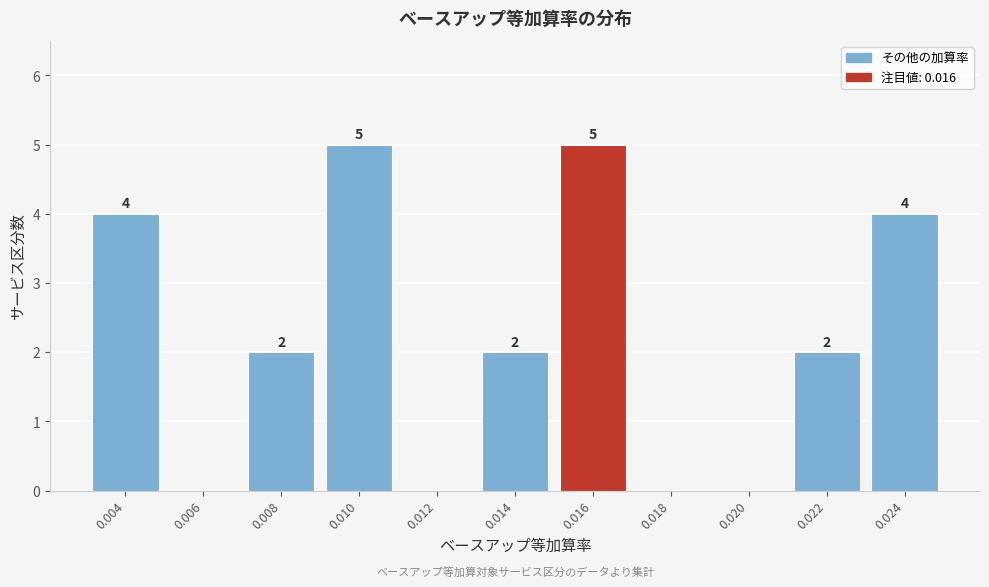

Reading left to right, what are all the values shown in this chart?

0.004=4	0.006=0	0.008=2	0.010=5	0.012=0	0.014=2	0.016=5	0.018=0	0.020=0	0.022=2	0.024=4